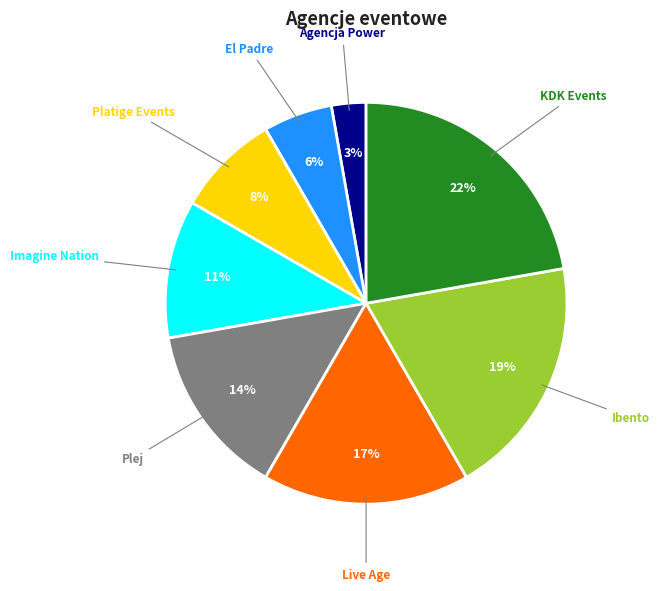

What percentage is the Agencja Power slice, to the nearest percent?

3%